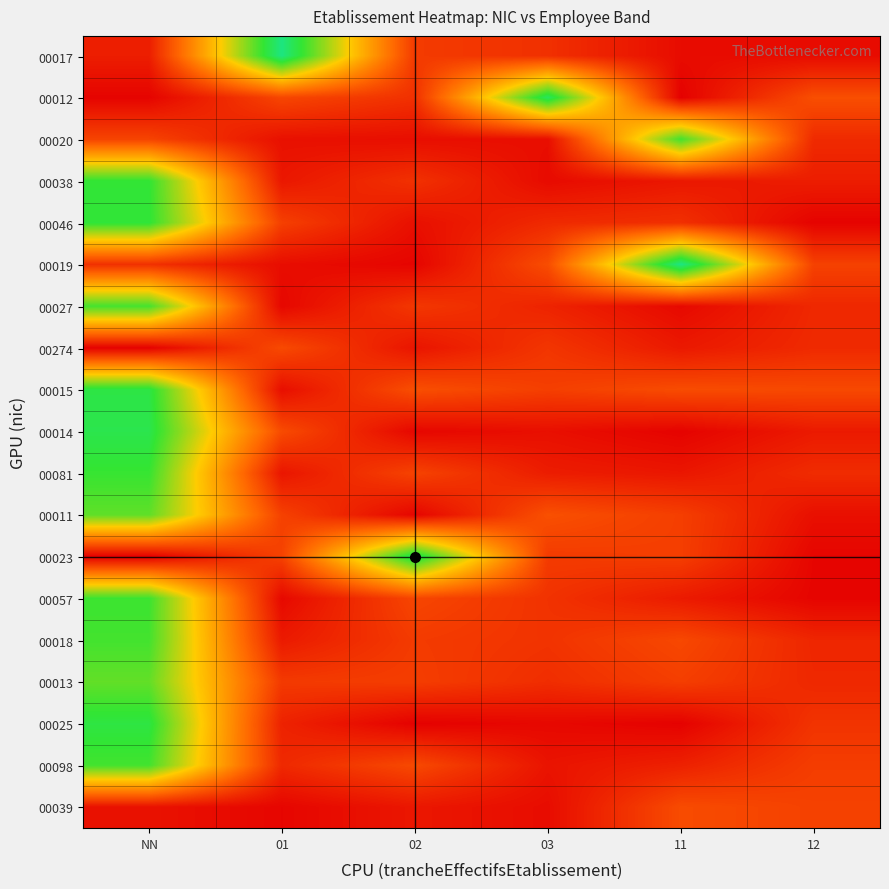

Reading left to right, extract all data points from this chart.

00017: NN=0.1	01=1.3	02=0.2	03=0.2	11=0.0	12=0.0
00012: NN=0.0	01=0.3	02=0.2	03=1.2	11=0.0	12=0.3
00020: NN=0.2	01=0.1	02=0.1	03=0.1	11=1.1	12=0.2
00038: NN=1.1	01=0.1	02=0.2	03=0.0	11=0.1	12=0.1
00046: NN=1.1	01=0.2	02=0.1	03=0.2	11=0.2	12=0.0
00019: NN=0.2	01=0.1	02=0.0	03=0.3	11=1.3	12=0.2
00027: NN=1.1	01=0.0	02=0.2	03=0.1	11=0.0	12=0.1
00274: NN=0.0	01=0.3	02=0.1	03=0.2	11=0.1	12=0.2
00015: NN=1.2	01=0.1	02=0.3	03=0.2	11=0.3	12=0.3
00014: NN=1.2	01=0.3	02=0.0	03=0.1	11=0.0	12=0.1
00081: NN=1.1	01=0.1	02=0.2	03=0.1	11=0.1	12=0.2
00011: NN=1.0	01=0.2	02=0.0	03=0.3	11=0.2	12=0.1
00023: NN=0.0	01=0.2	02=1.2	03=0.2	11=0.2	12=0.0
00057: NN=1.1	01=0.0	02=0.3	03=0.2	11=0.1	12=0.0
00018: NN=1.1	01=0.1	02=0.2	03=0.2	11=0.3	12=0.1
00013: NN=1.0	01=0.2	02=0.2	03=0.2	11=0.2	12=0.1
00025: NN=1.2	01=0.1	02=0.0	03=0.0	11=0.0	12=0.2
00098: NN=1.1	01=0.2	02=0.3	03=0.1	11=0.1	12=0.2
00039: NN=0.1	01=0.0	02=0.1	03=0.0	11=0.3	12=0.2